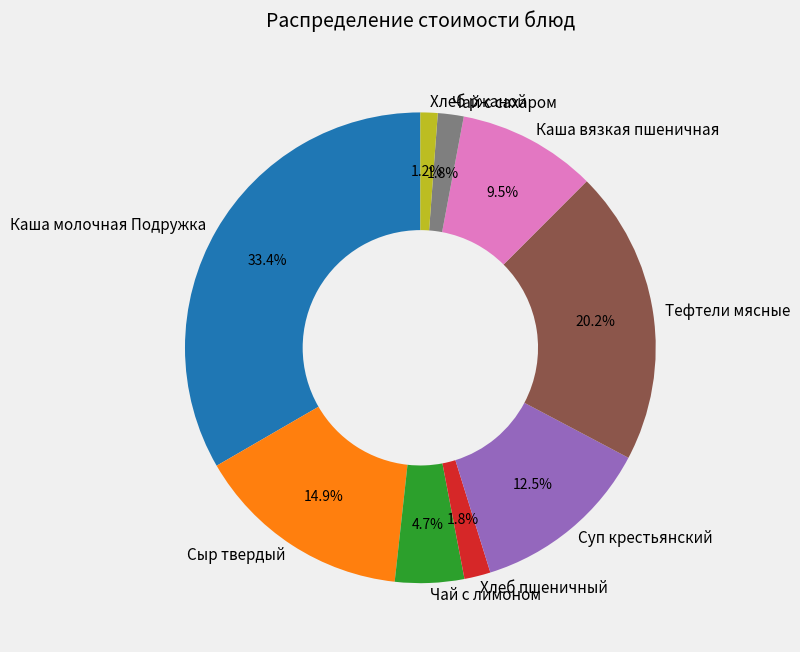

What is the largest slice in the pie chart?

Каша молочная Подружка